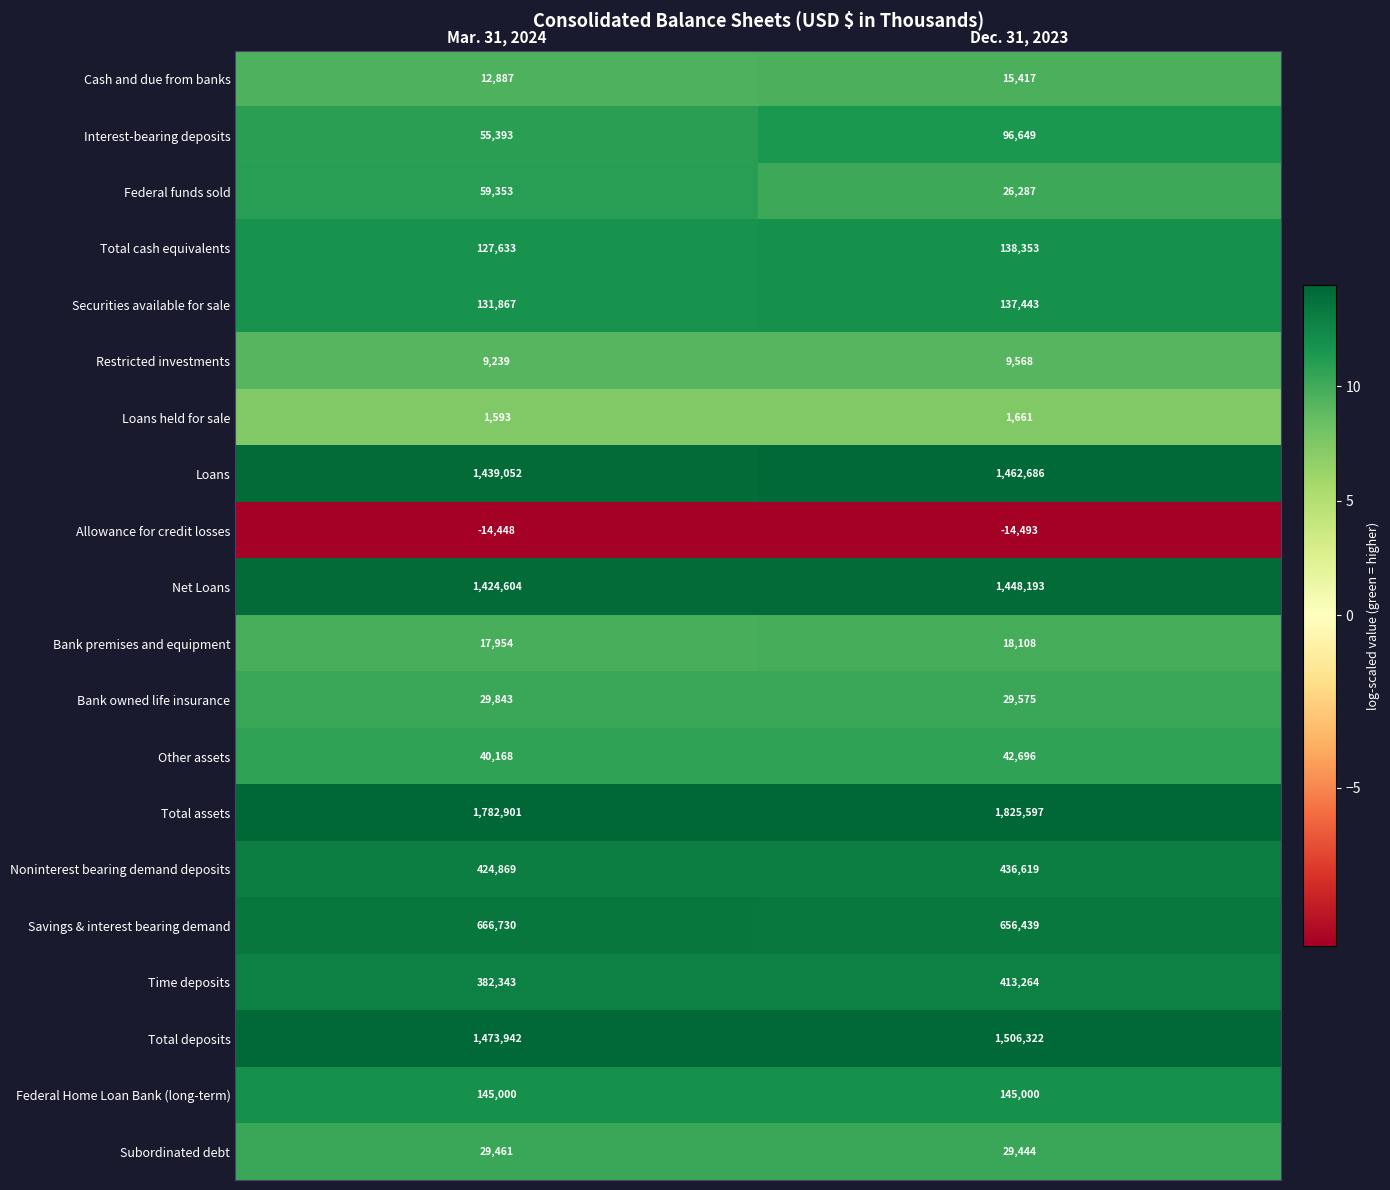

At how many categories does at least one series exceed 4?

2